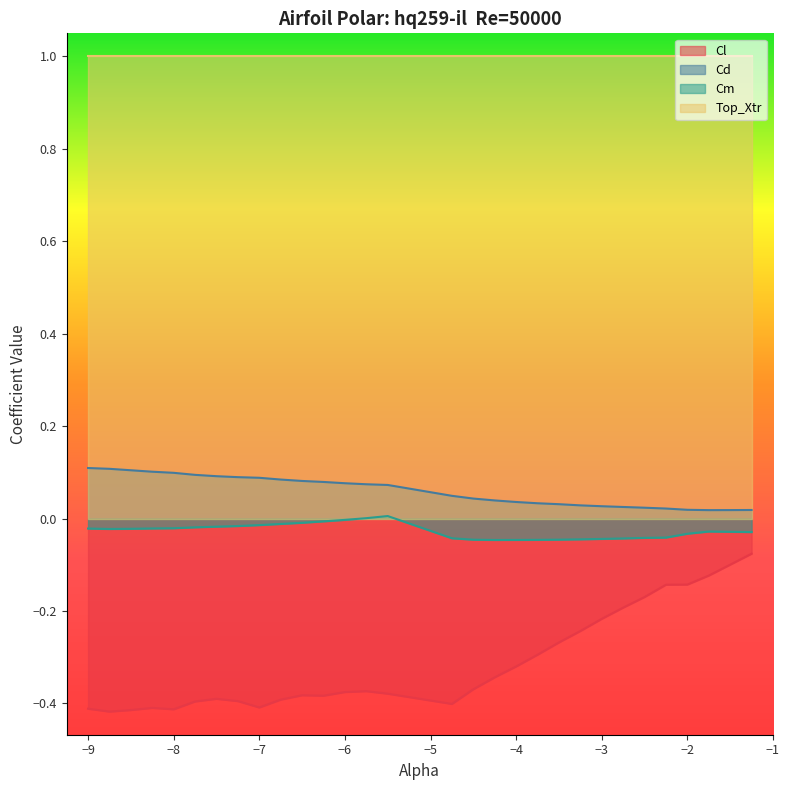

Which series has the largest total across all categories?

Top_Xtr